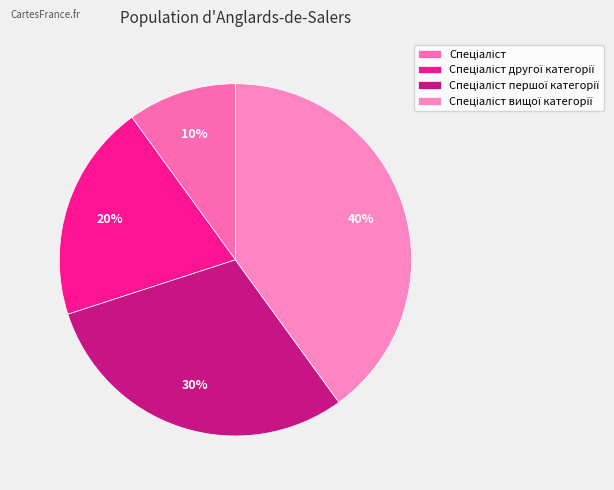

What is the smallest slice in the pie chart?

Спеціаліст